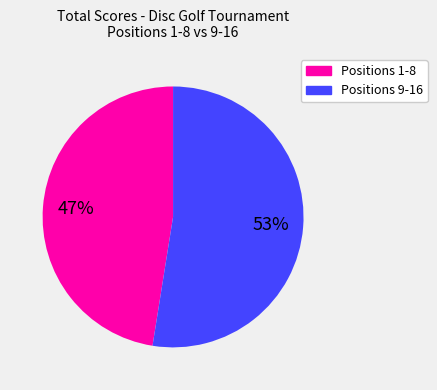

Is there any slice that represents more than half of the pie?

Yes